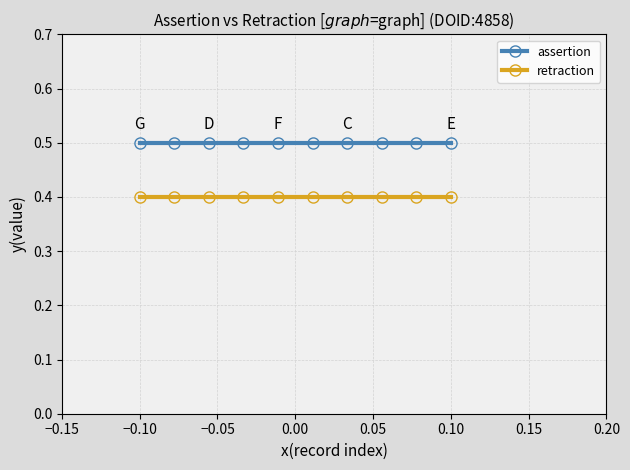

What is the average value of the assertion series?

0.5